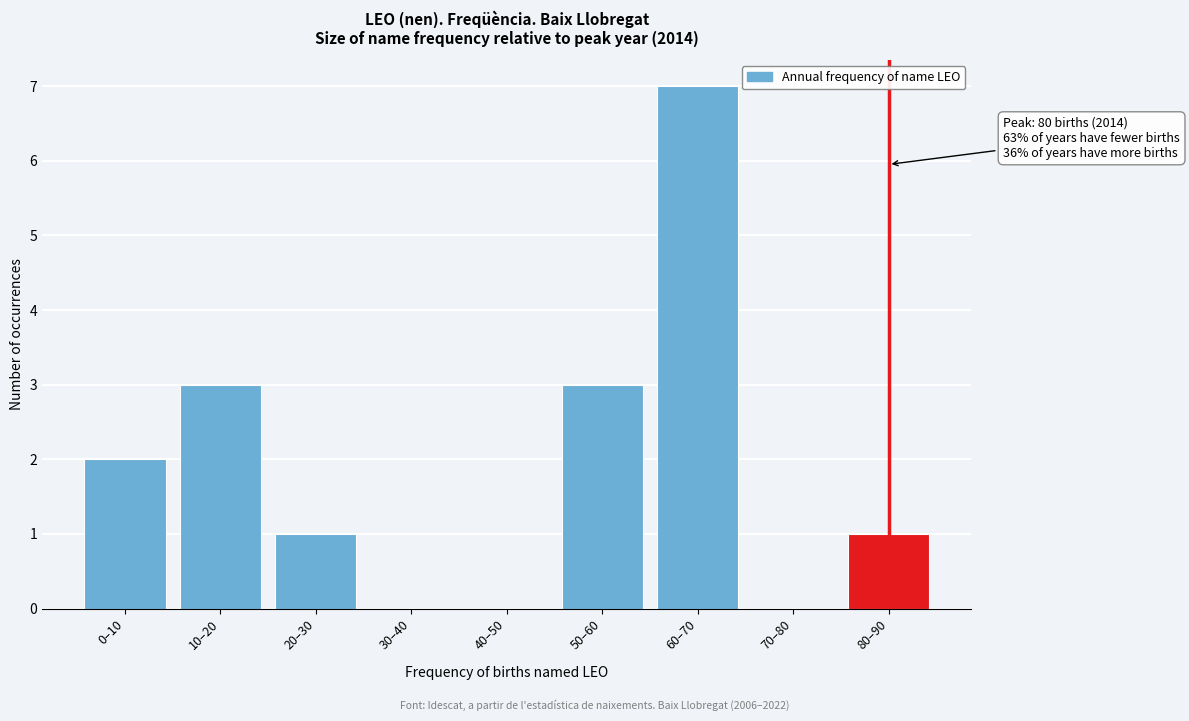

Reading right to left, what are all the values shown in this chart?

80–90=1	70–80=0	60–70=7	50–60=3	40–50=0	30–40=0	20–30=1	10–20=3	0–10=2